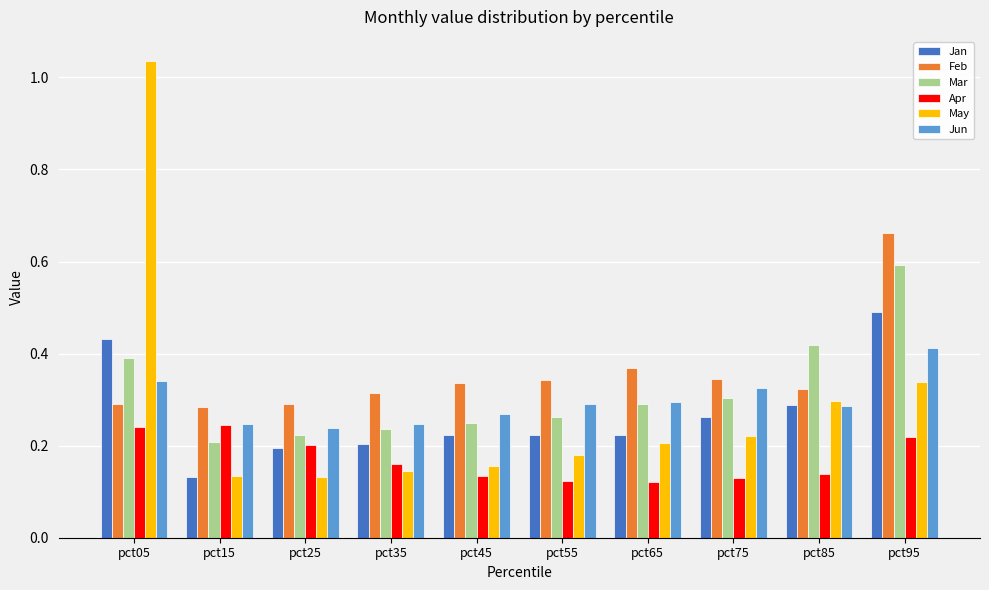

How many Apr values are between 0 and 1?

10